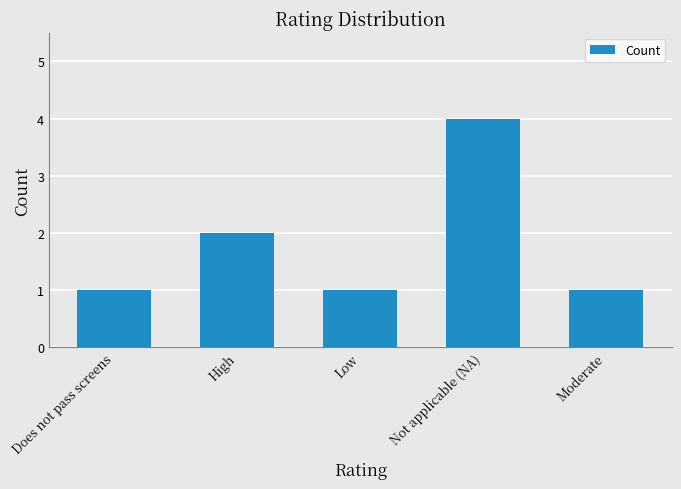

Reading left to right, list all the values displayed in this chart.

Does not pass screens=1	High=2	Low=1	Not applicable (NA)=4	Moderate=1